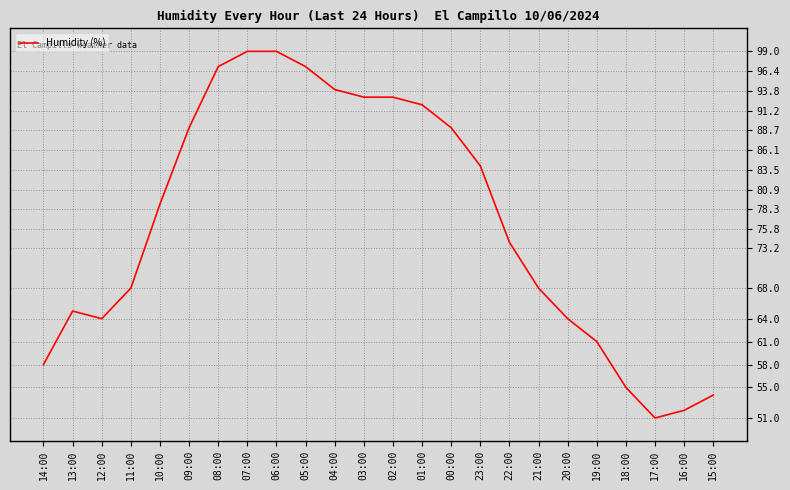

What is the difference between the maximum and minimum values?

48